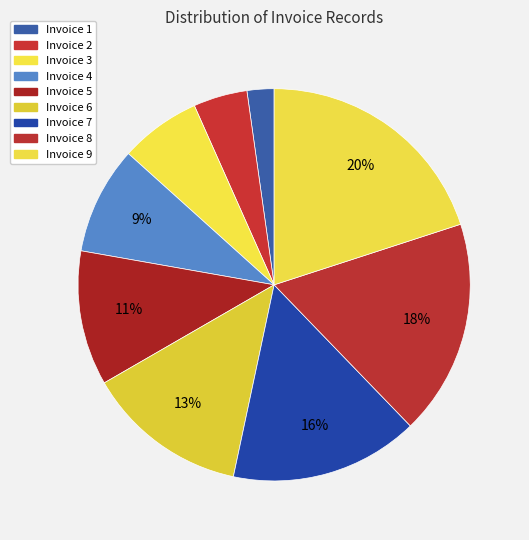

Is there a majority slice in this chart?

No